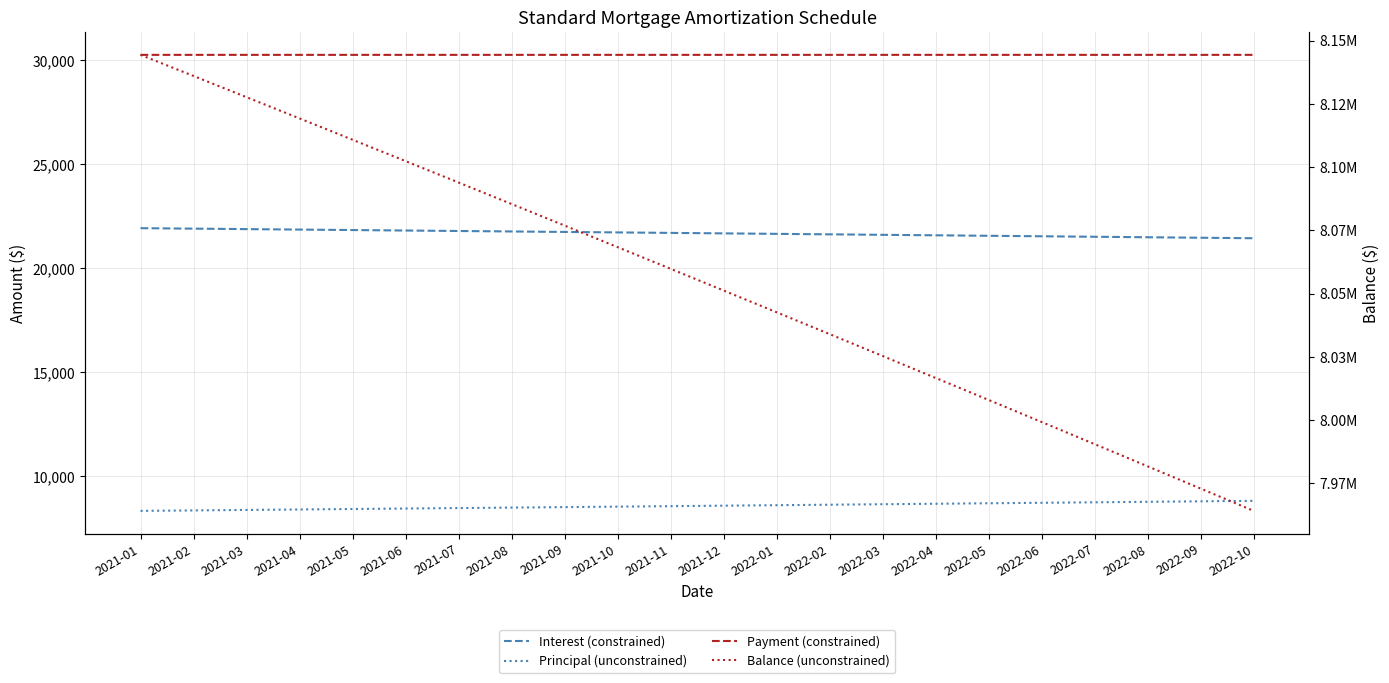

Between 2021-05 and 2021-07, which series saw the biggest shift?

Balance (unconstrained)